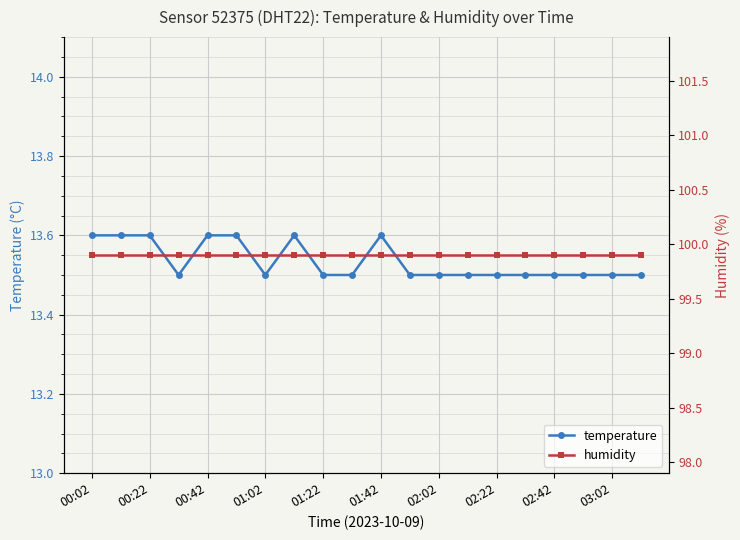

How many temperature values are between 13 and 14?

20